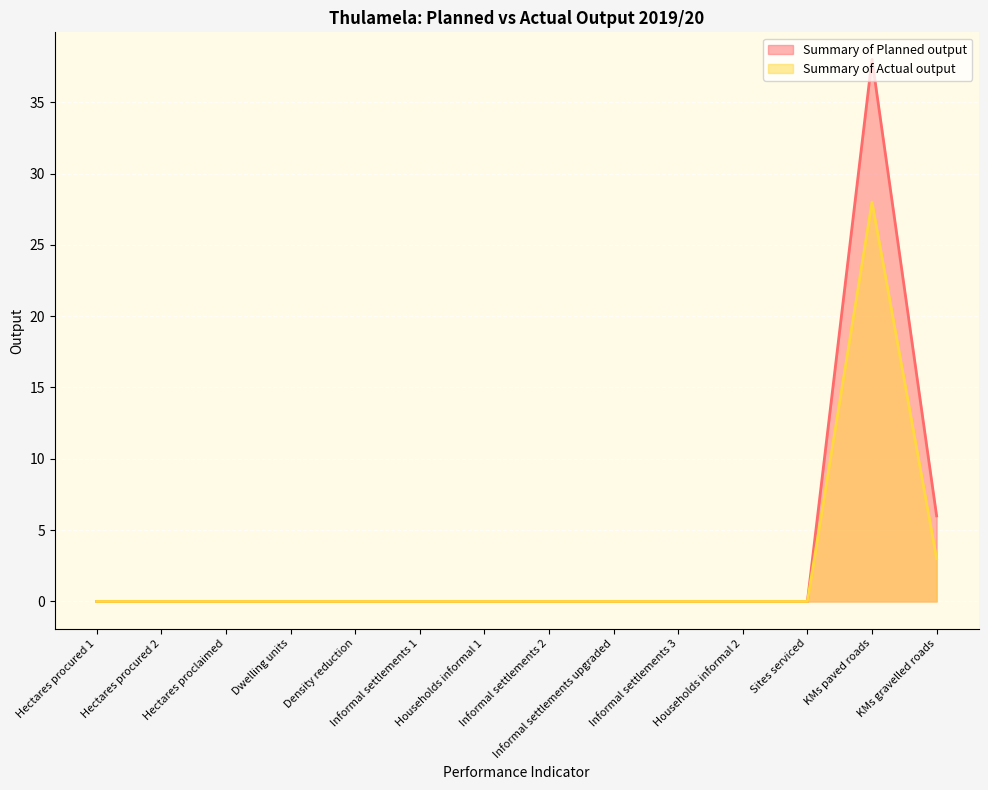

Rank the series at Sites serviced from lowest to highest value.

Summary of Planned output, Summary of Actual output